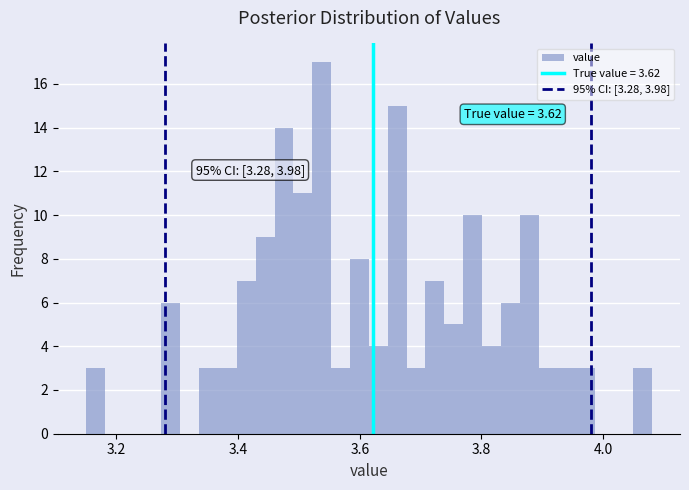

Read against the x-axis, roughly where is the centre of the tallest bar?

3.54